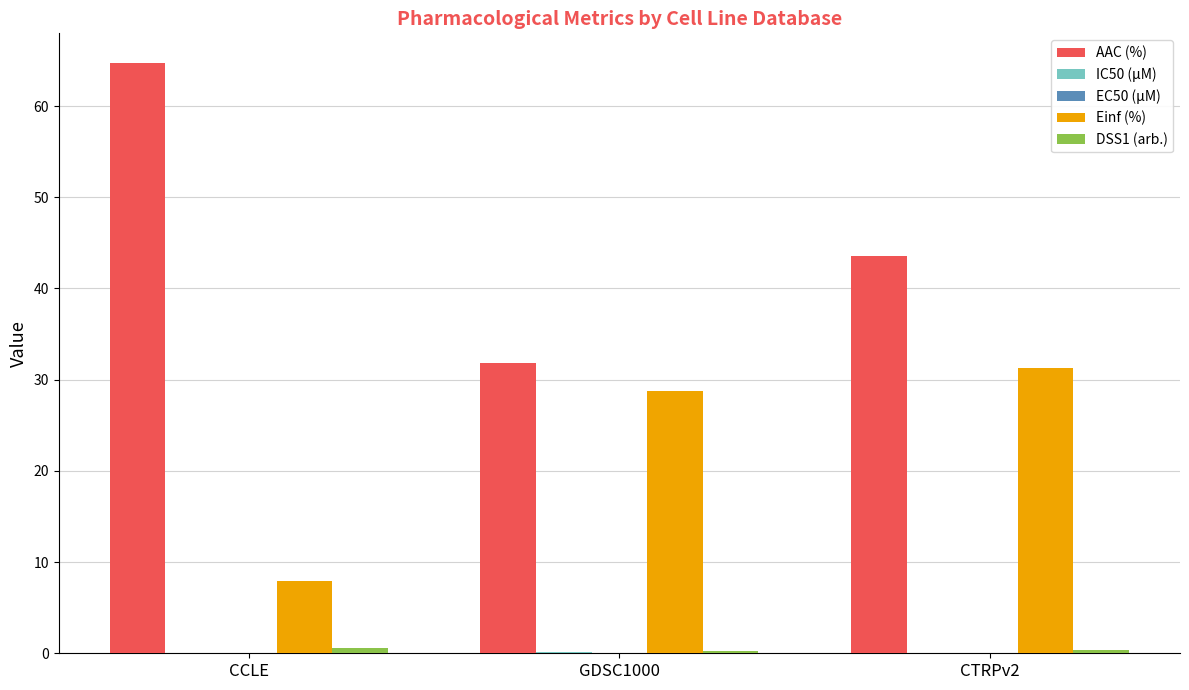

How many groups of bars are there?

3